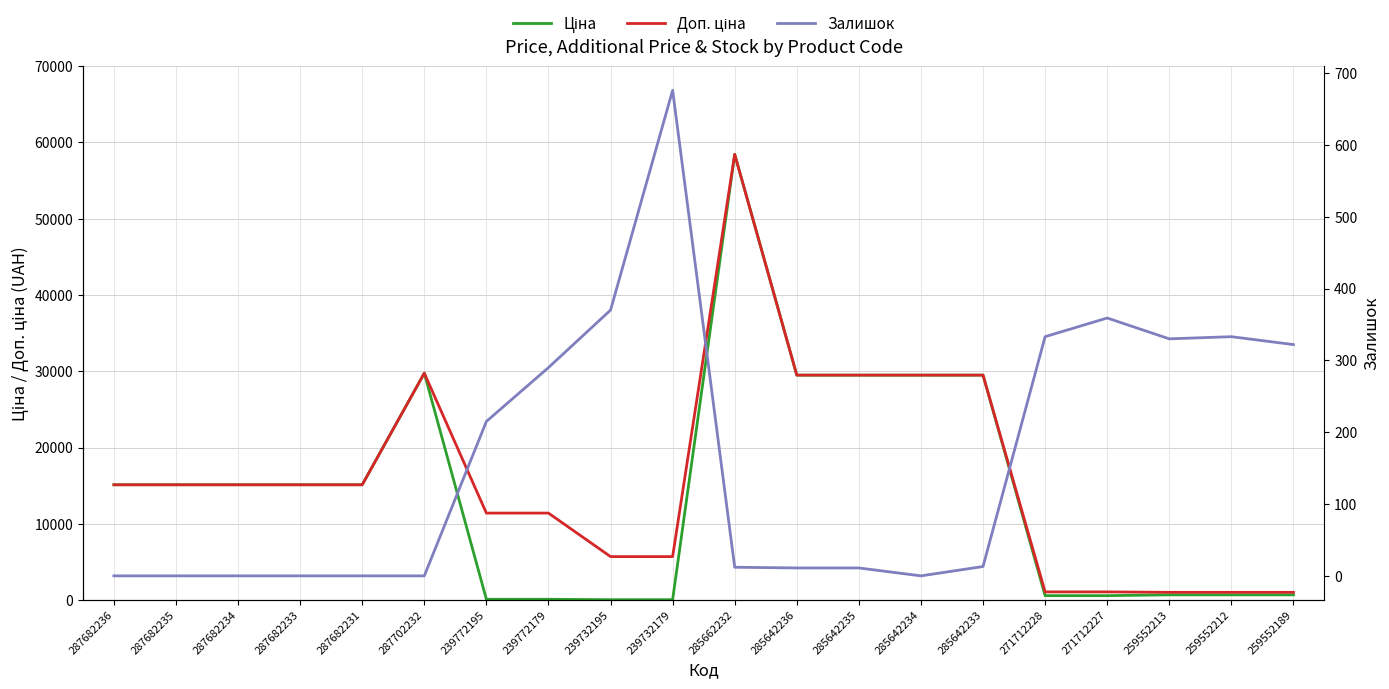

True or false: Доп. ціна and Залишок intersect in this chart.

False